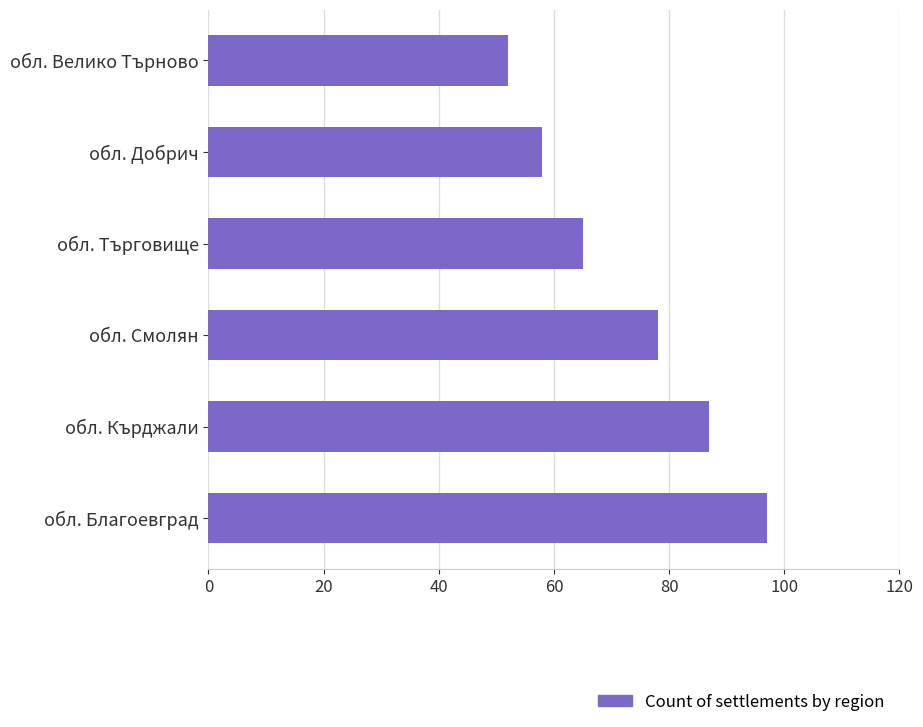

The chart shows a value of 31 at обл. Добрич. True or false?

False